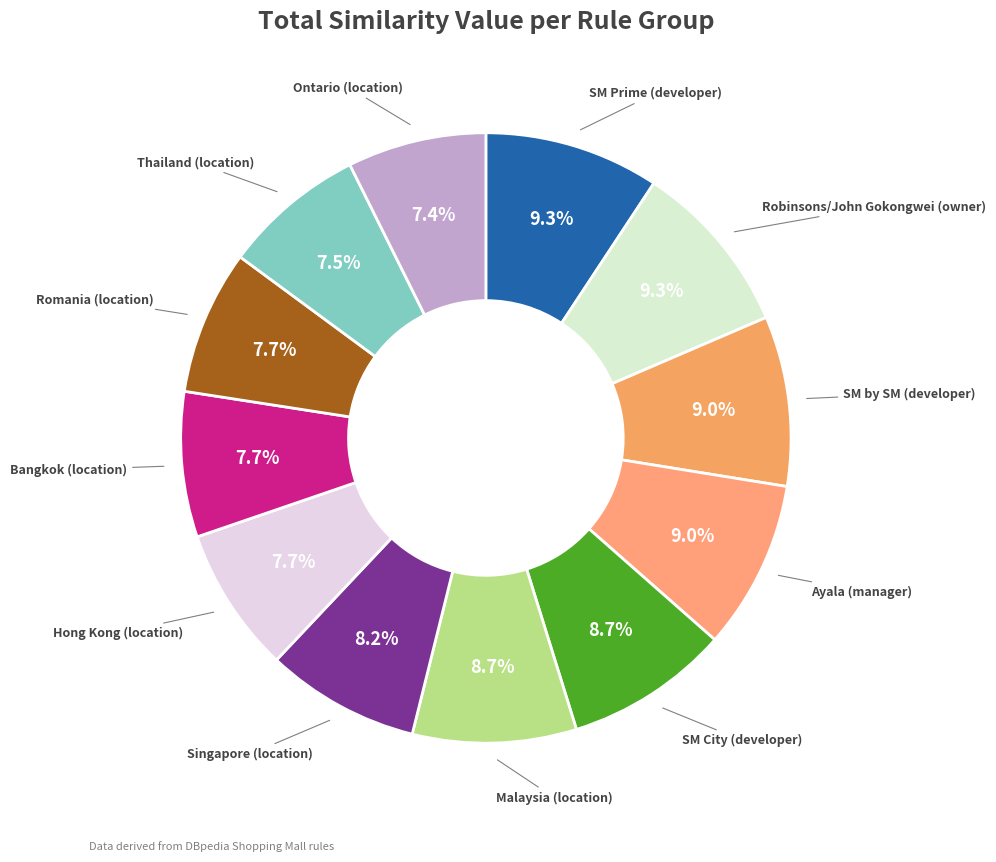

Which slice is the smallest?

Ontario (location)